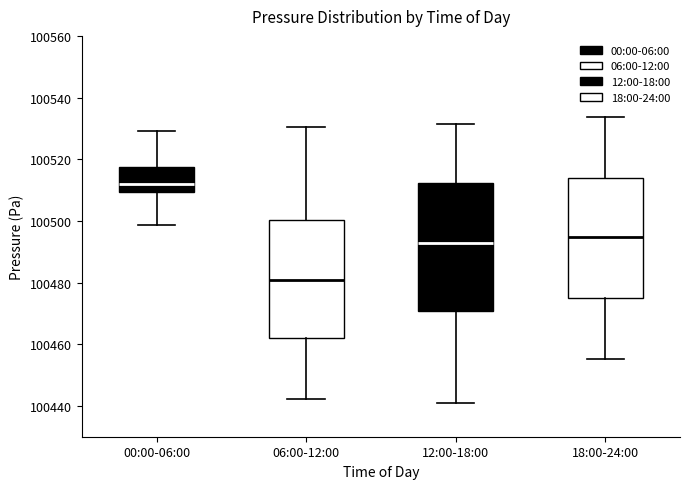

Which box has the lowest median line?

06:00-12:00